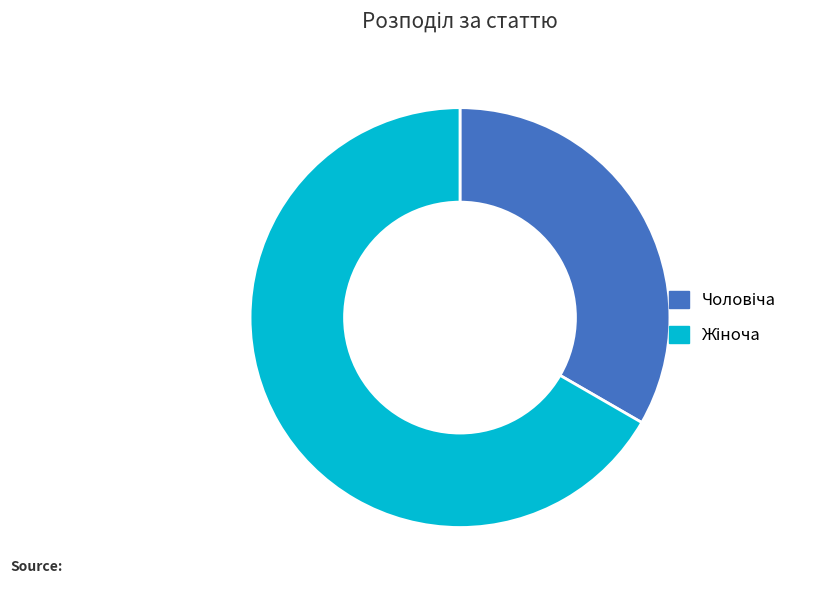

Does any single category account for the majority?

Yes